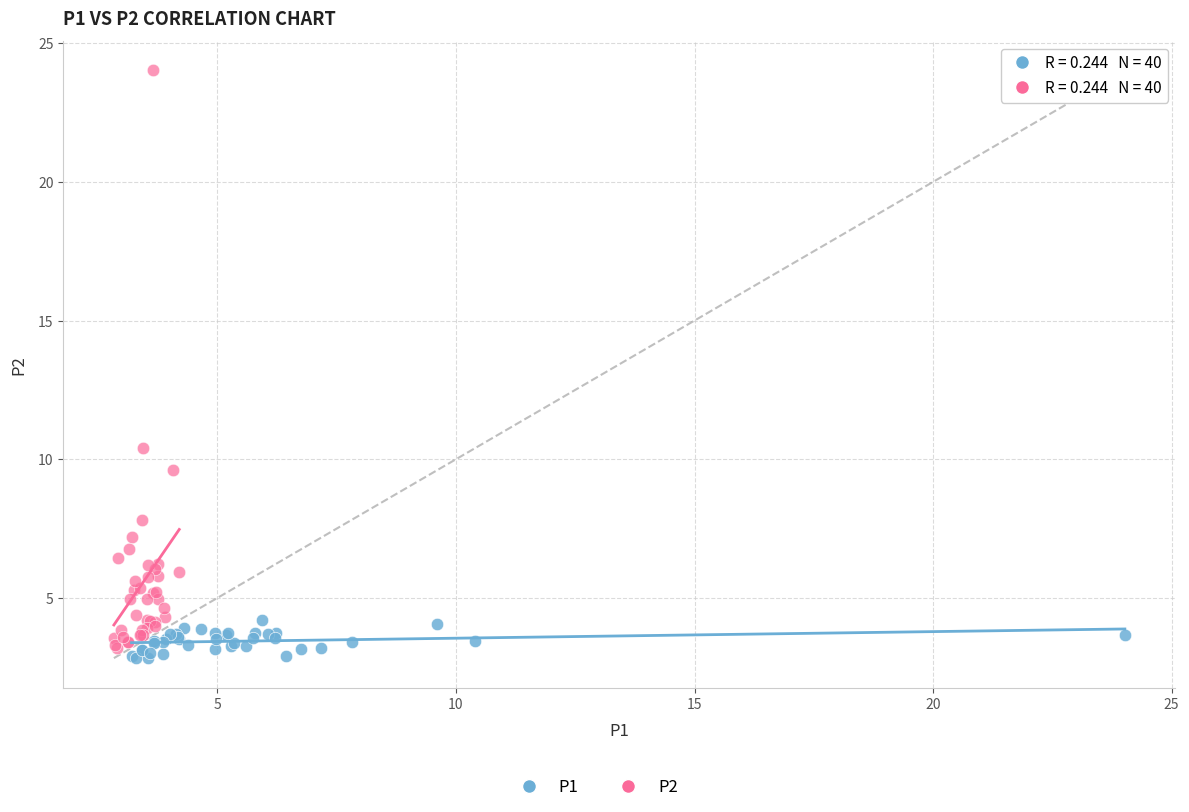

Which series reaches the maximum Y coordinate?

P2